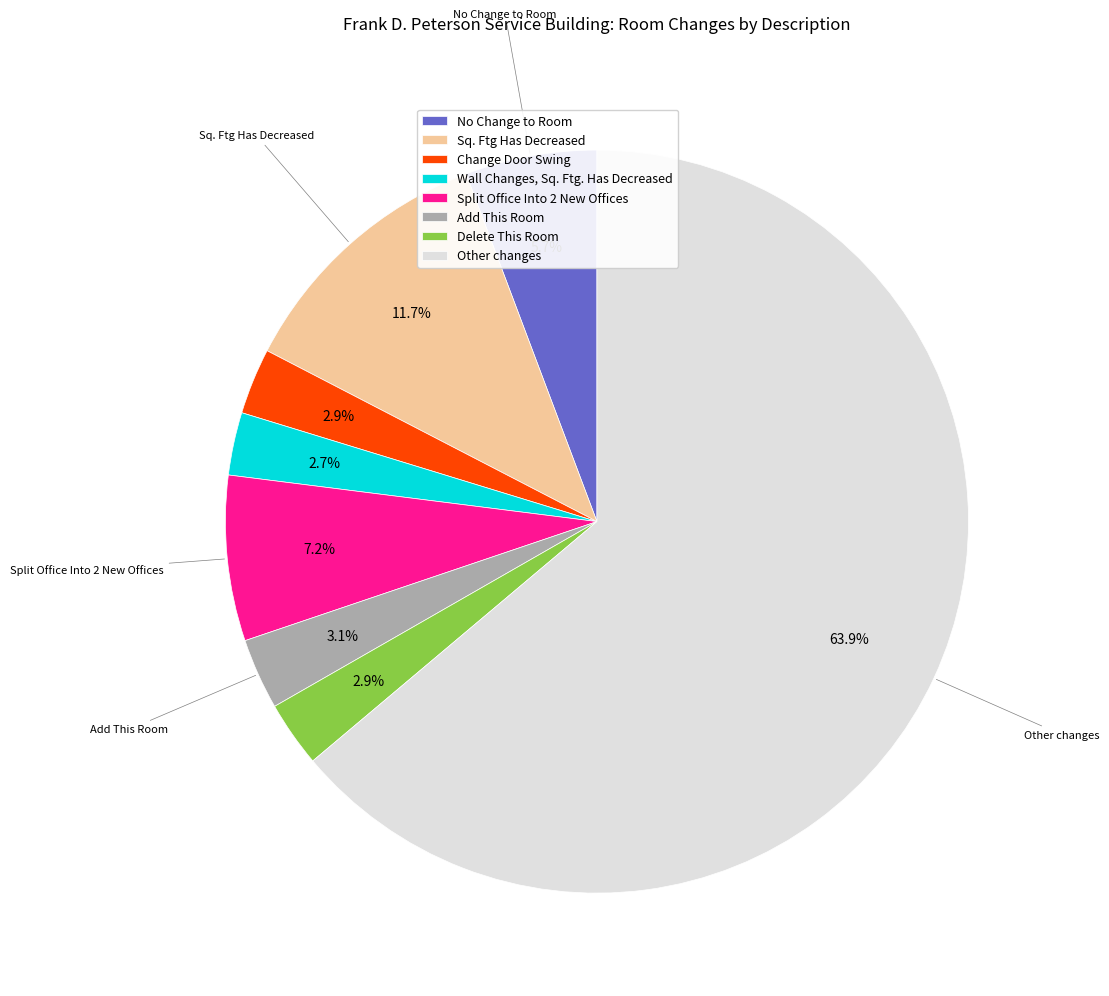

Which has a higher value, Split Office Into 2 New Offices or Sq. Ftg Has Decreased?

Sq. Ftg Has Decreased